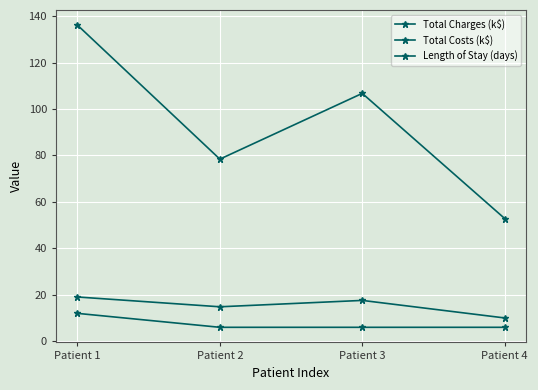

How many lines are shown in the chart?

3